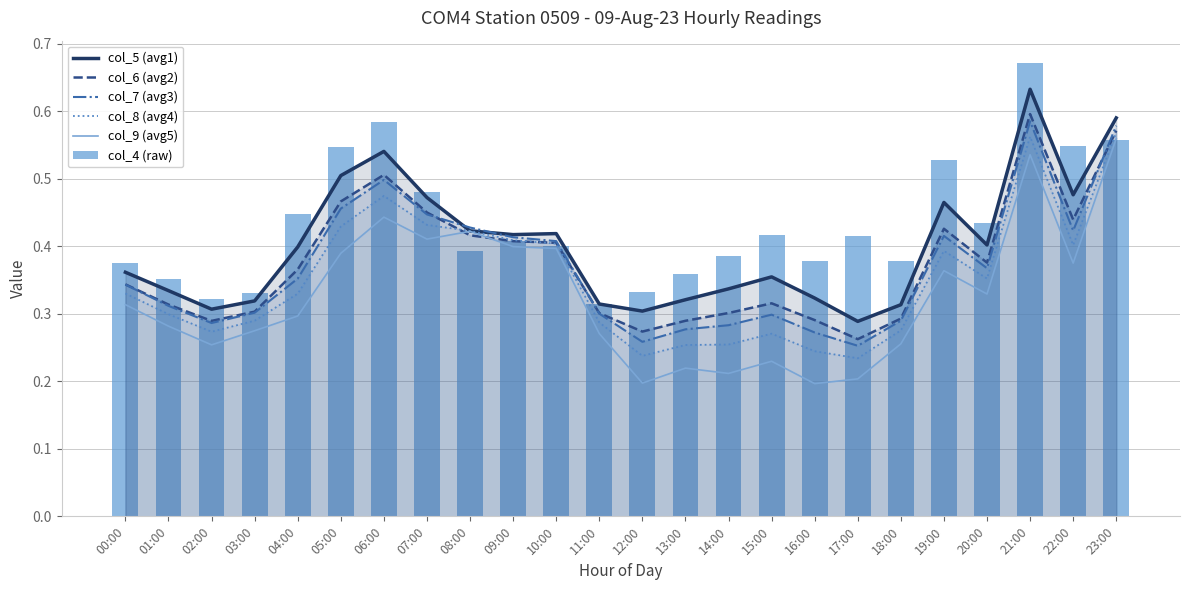

Are the bars grouped side by side (vs. stacked)?

Yes